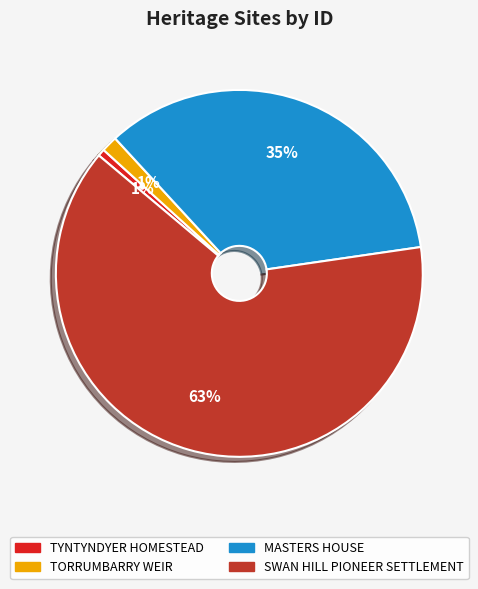

Combined, do SWAN HILL PIONEER SETTLEMENT and TORRUMBARRY WEIR account for over 50%?

Yes